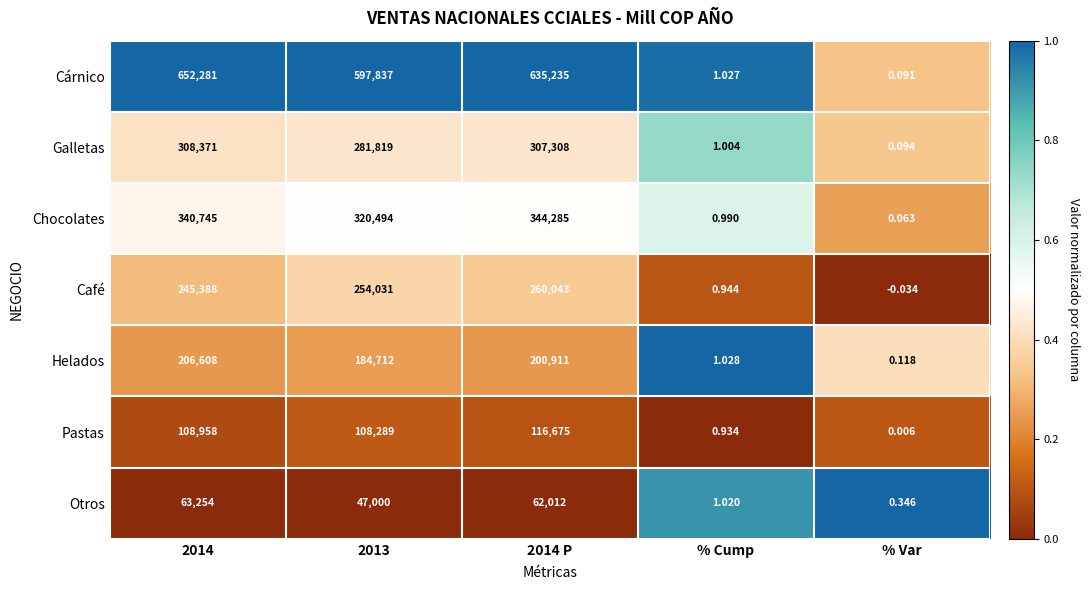

Which series has the largest total across all categories?

Cárnico